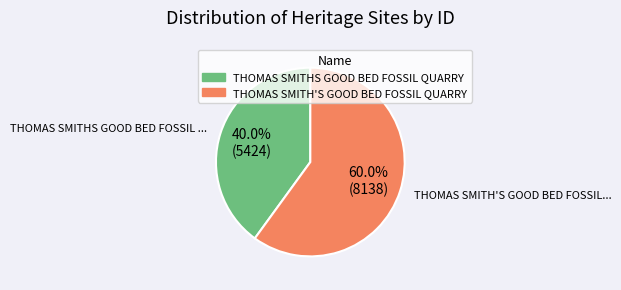

Approximately how many times larger is the value at THOMAS SMITH'S GOOD BED FOSSIL QUARRY compared to THOMAS SMITHS GOOD BED FOSSIL QUARRY?

1.5